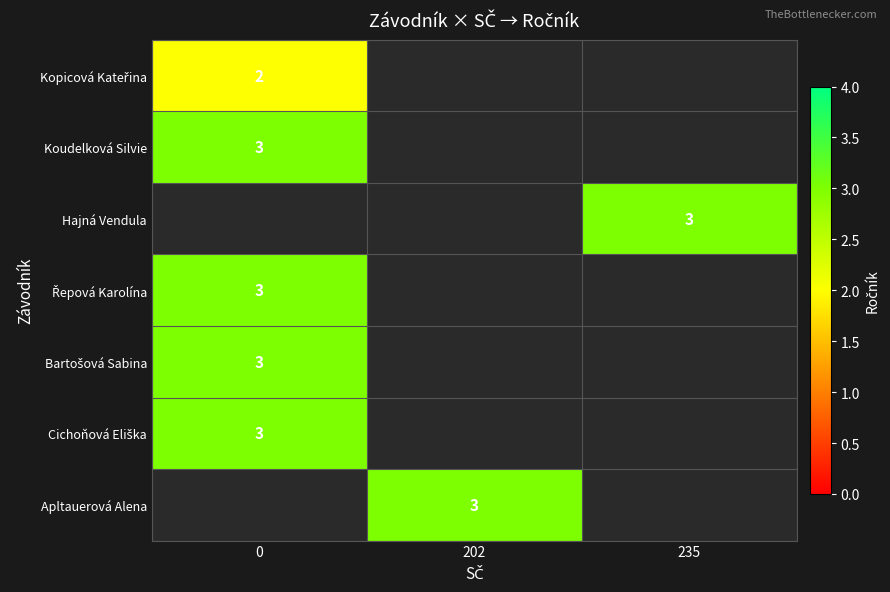

The Hajná Vendula series shows 2 at 235. True or false?

False